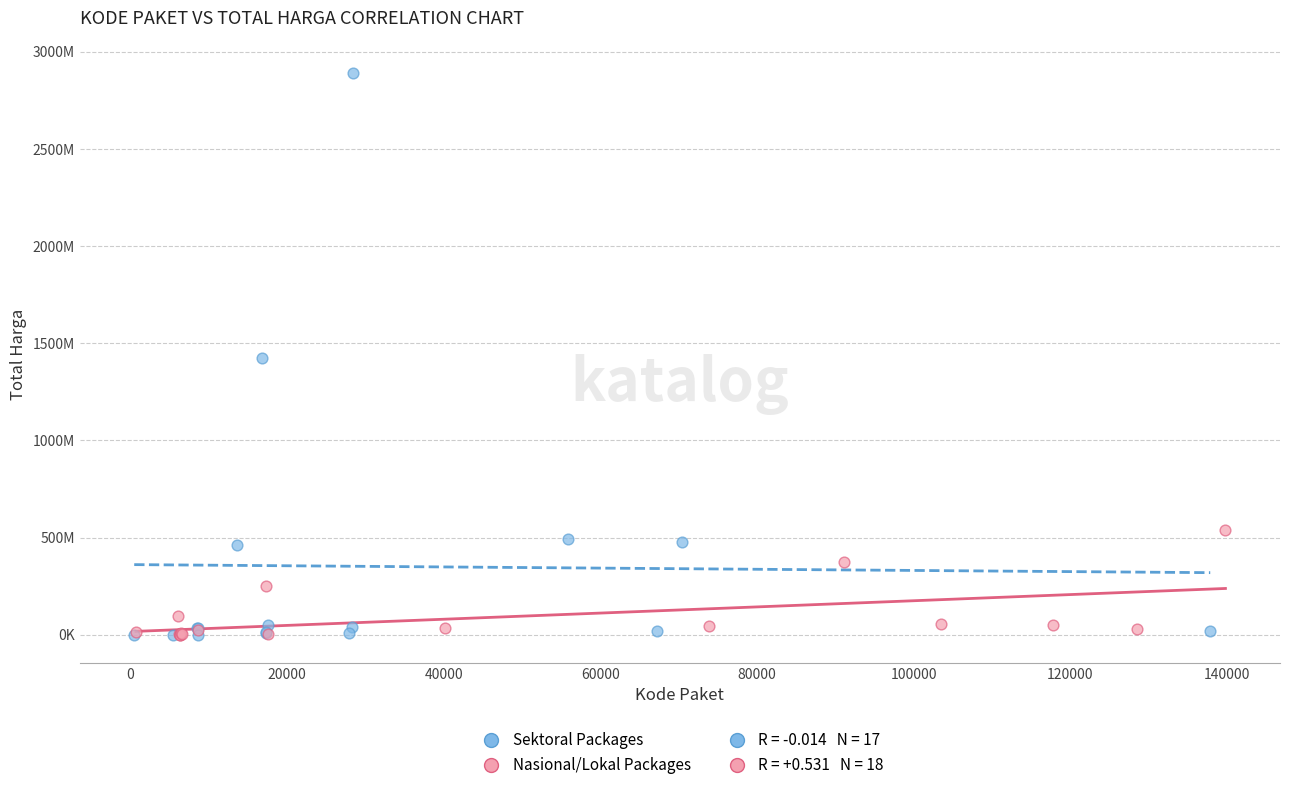

Which series contains the highest Y value?

Sektoral Packages